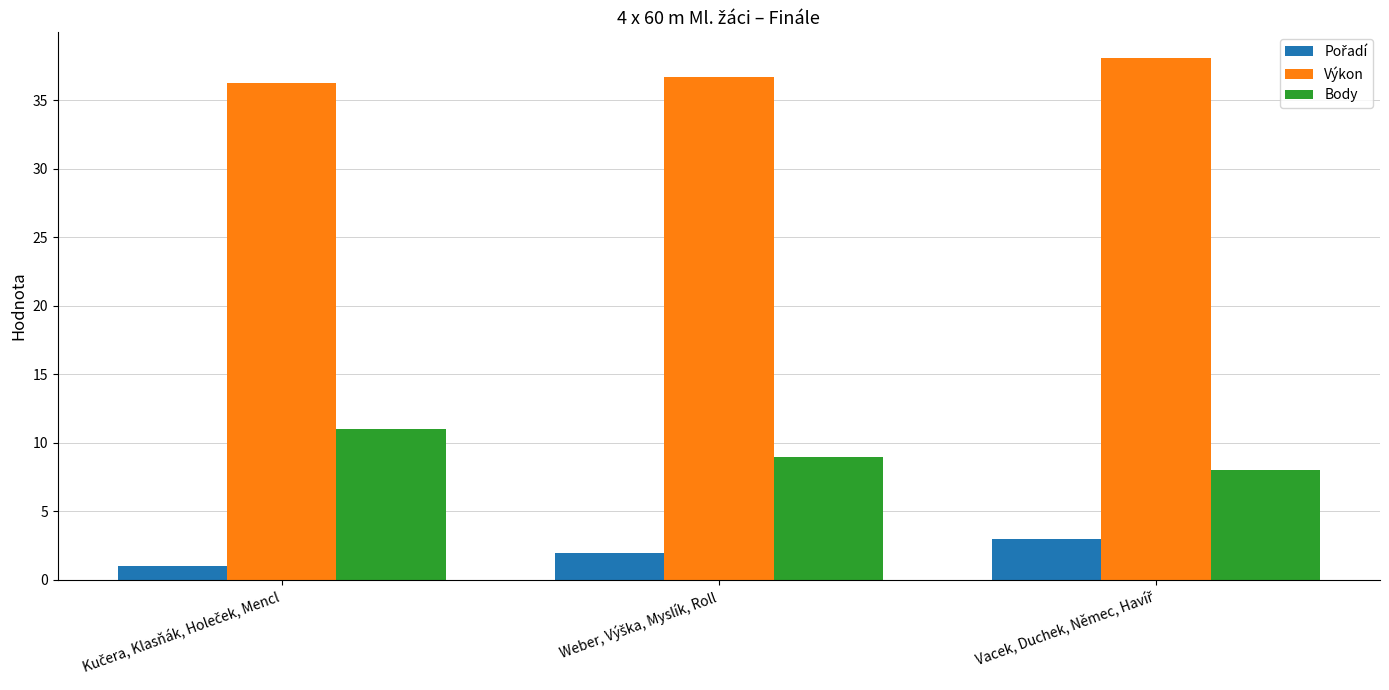

What is the lowest value of the Body series?

8.0